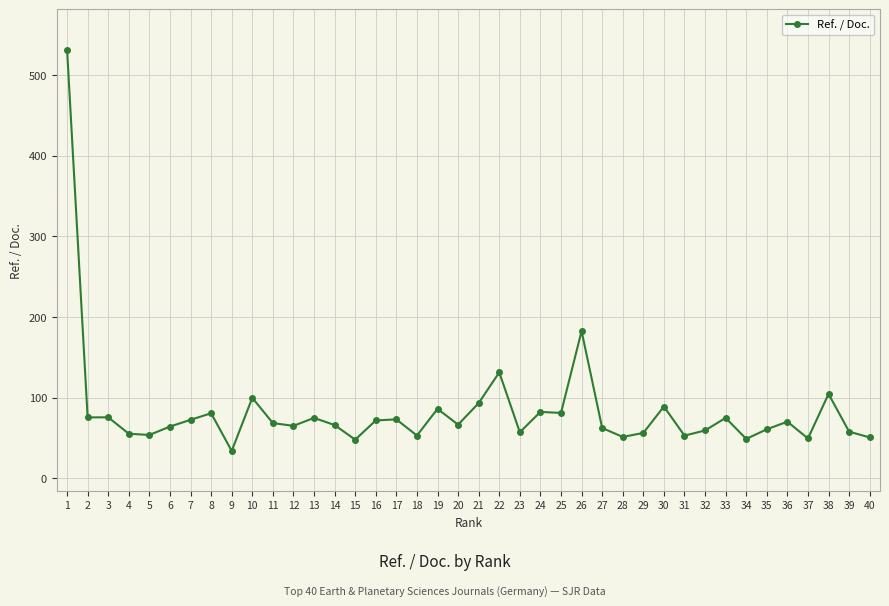

What is the sum of all values?

3326.5